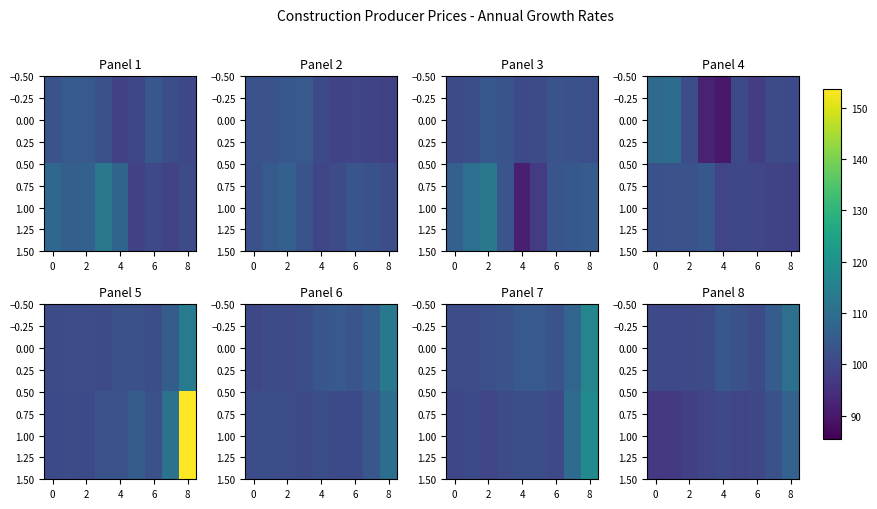

Is it true that 1.00 equals 98.3 at 2?

True